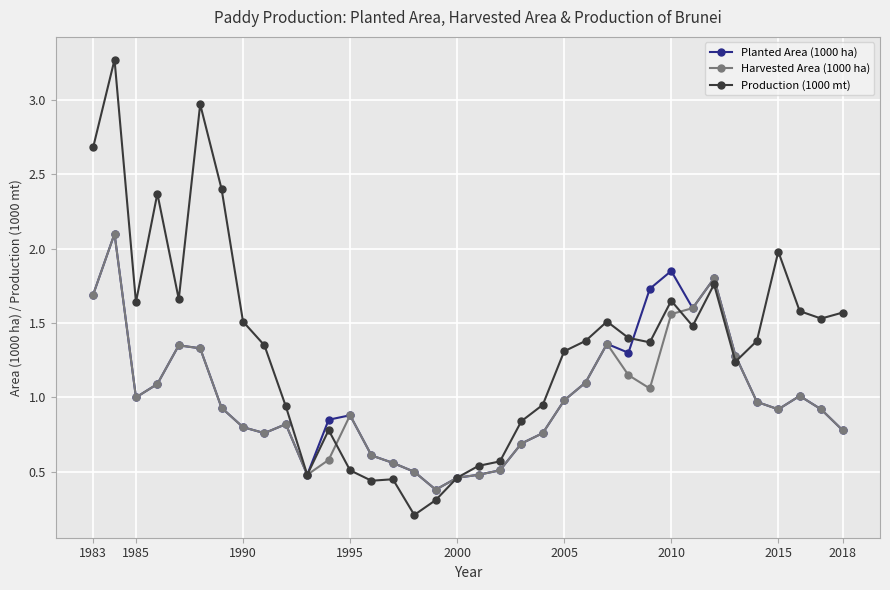

At how many categories does at least one series exceed 0?

36